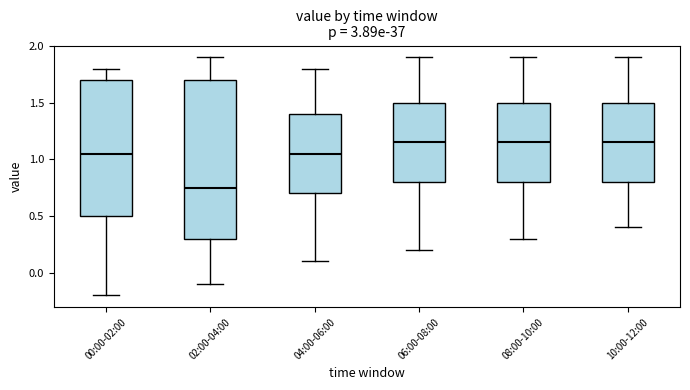

Reading left to right, transcribe this box plot: for each box, give where its median line is, the range the box spans, and where its two whiskers end, as read against the y-axis. The values are not printed on the chart, so give them approximately, as read against the axis.

00:00-02:00: median 1.05, box 0.50 to 1.70, whiskers -0.20 to 1.80
02:00-04:00: median 0.75, box 0.30 to 1.70, whiskers -0.10 to 1.90
04:00-06:00: median 1.05, box 0.70 to 1.40, whiskers 0.10 to 1.80
06:00-08:00: median 1.15, box 0.80 to 1.50, whiskers 0.20 to 1.90
08:00-10:00: median 1.15, box 0.80 to 1.50, whiskers 0.30 to 1.90
10:00-12:00: median 1.15, box 0.80 to 1.50, whiskers 0.40 to 1.90